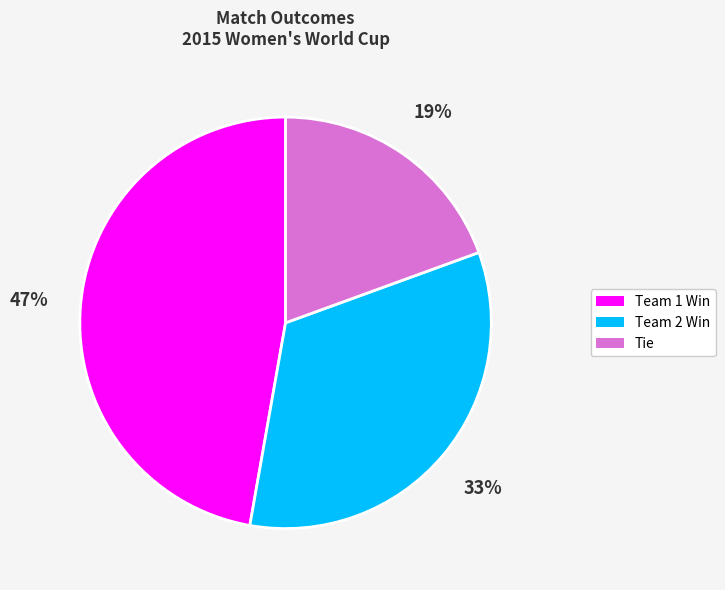

How many slices are in this pie chart?

3